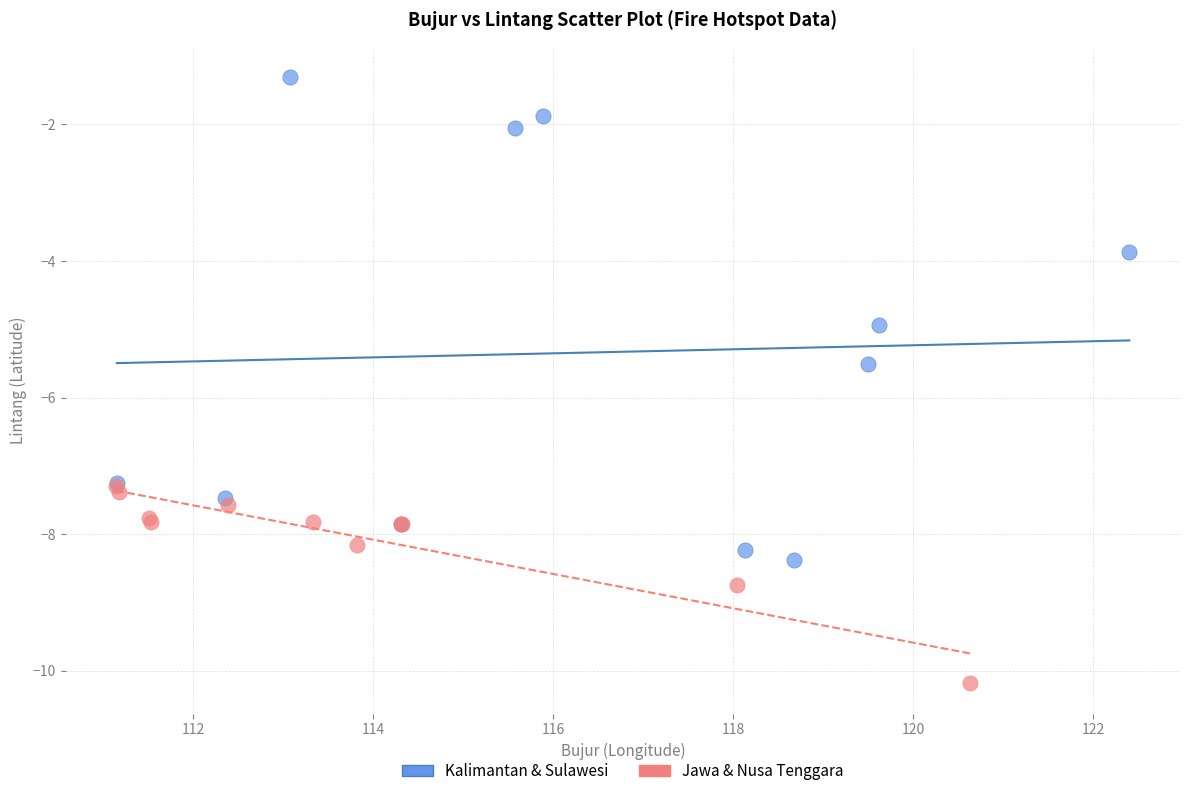

Which series contains the lowest Y value?

Jawa & Nusa Tenggara